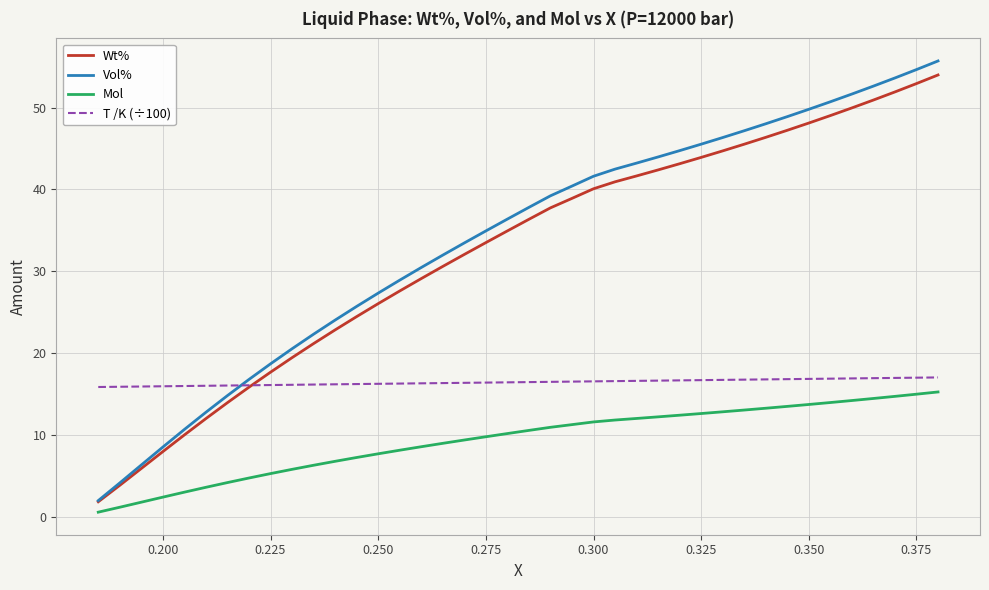

What is the maximum value for Vol%?

55.7